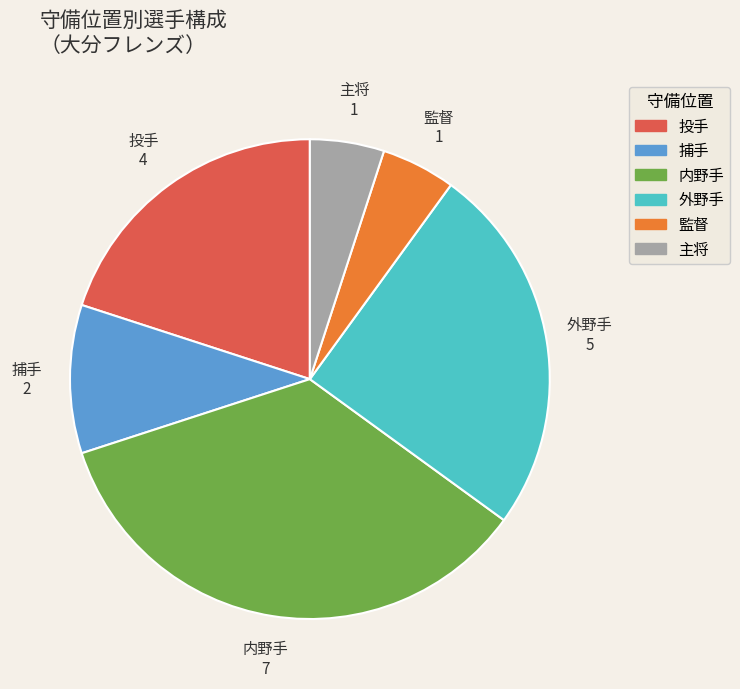

Between 捕手 and 投手, which is larger?

投手